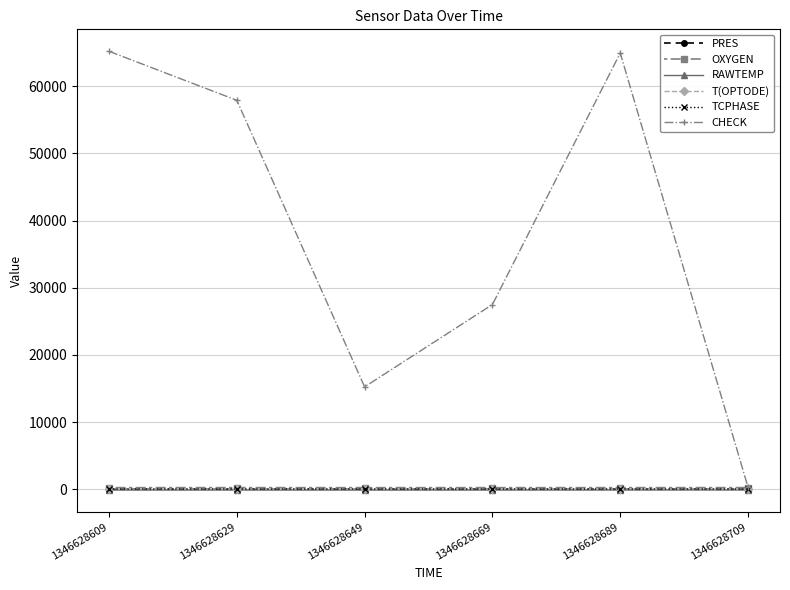

What are all the series names shown in the legend?

PRES, OXYGEN, RAWTEMP, T(OPTODE), TCPHASE, CHECK